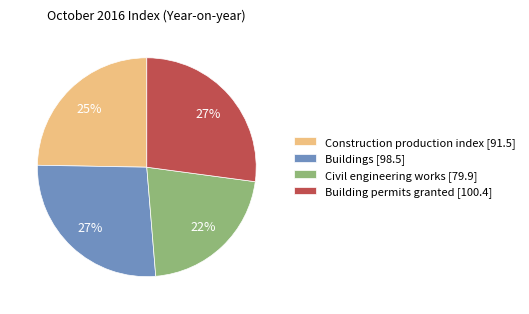

Count the number of slices in the pie.

4